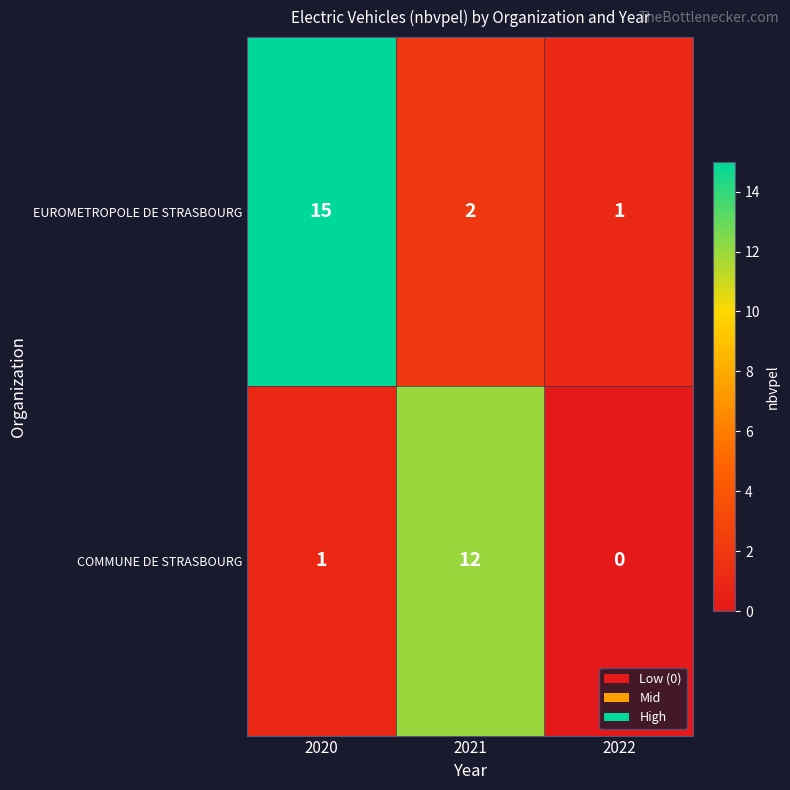

Reading right to left, what are all the values shown in this chart?

EUROMETROPOLE DE STRASBOURG: 1	2	15
COMMUNE DE STRASBOURG: 0	12	1